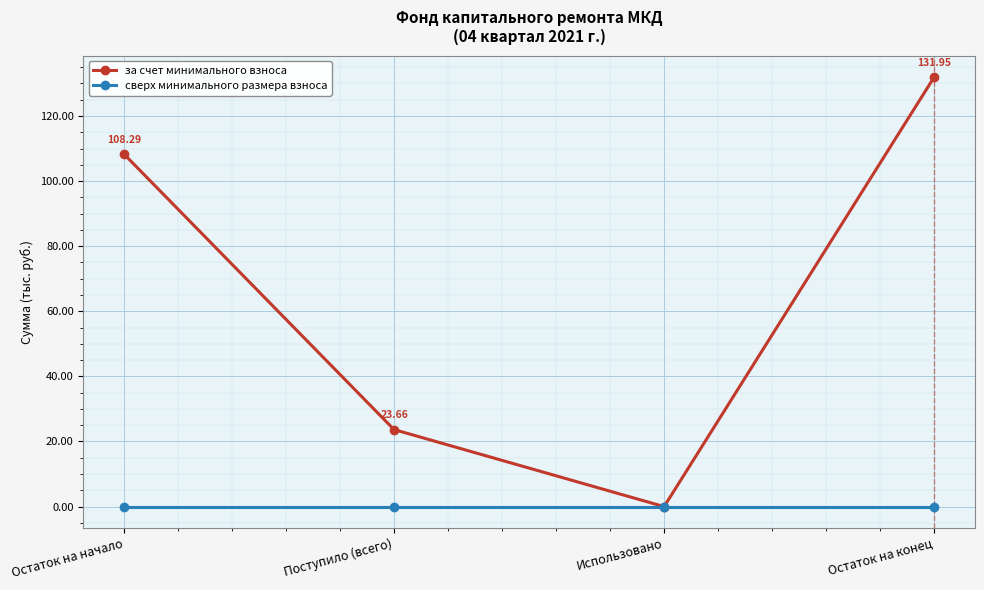

What are all the series names shown in the legend?

за счет минимального взноса, сверх минимального размера взноса